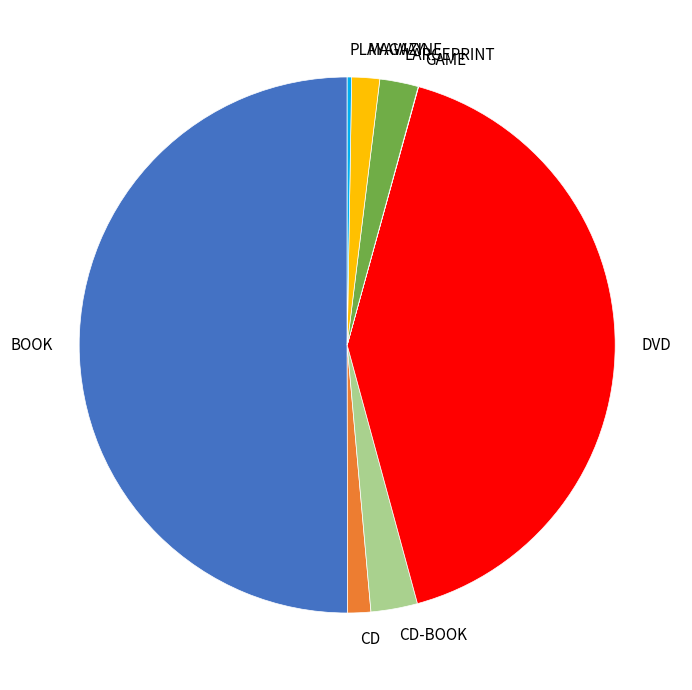

The DVD slice represents 28% of the pie. True or false?

False